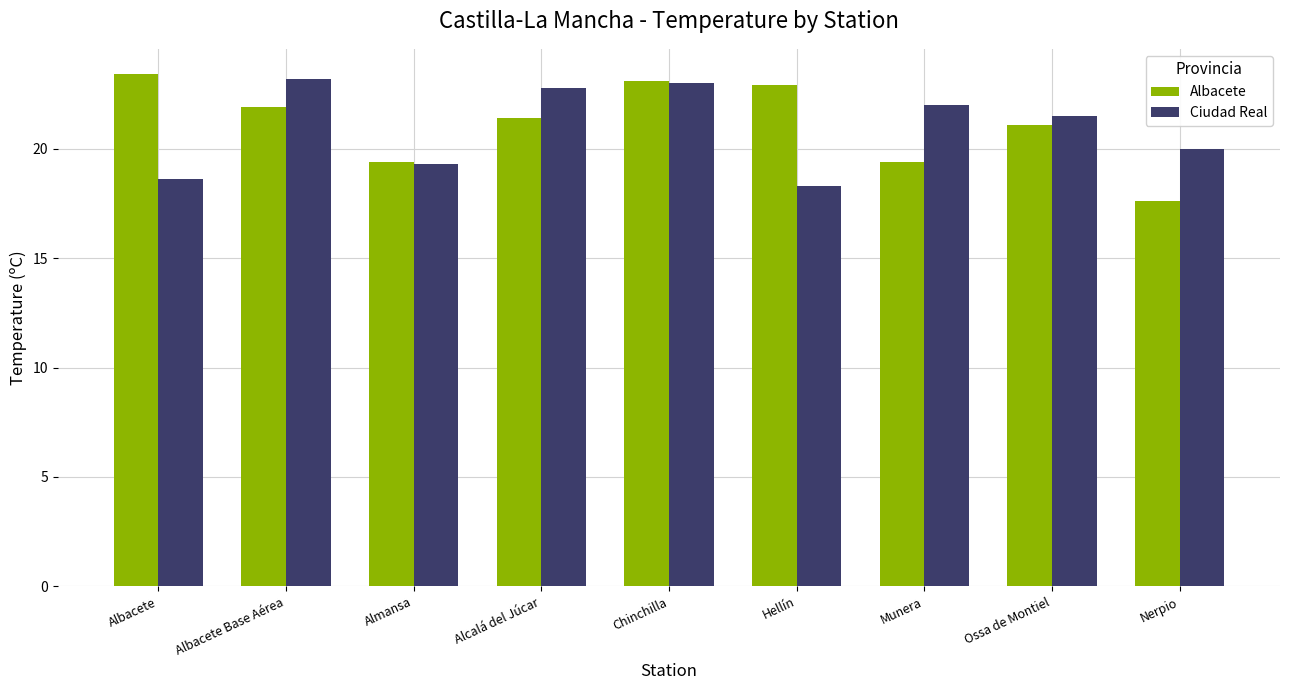

Is it true that Albacete equals 21.4 at Alcalá del Júcar?

True